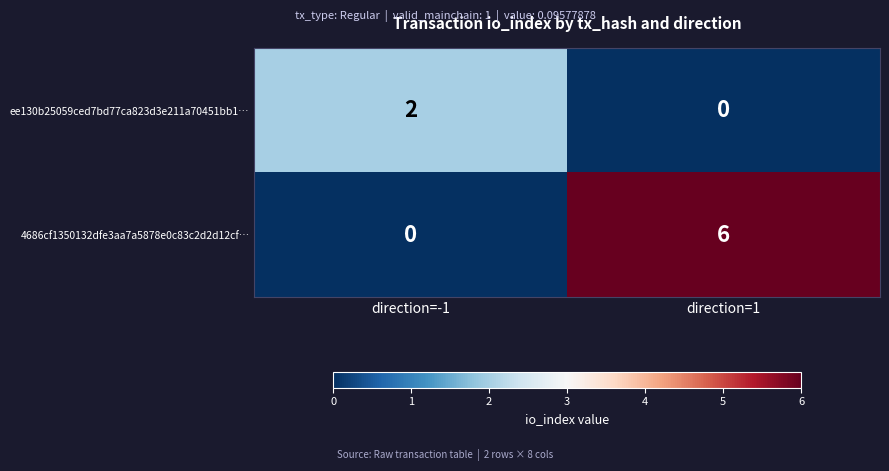

What is the spread (max minus min) of values at direction=-1?

2